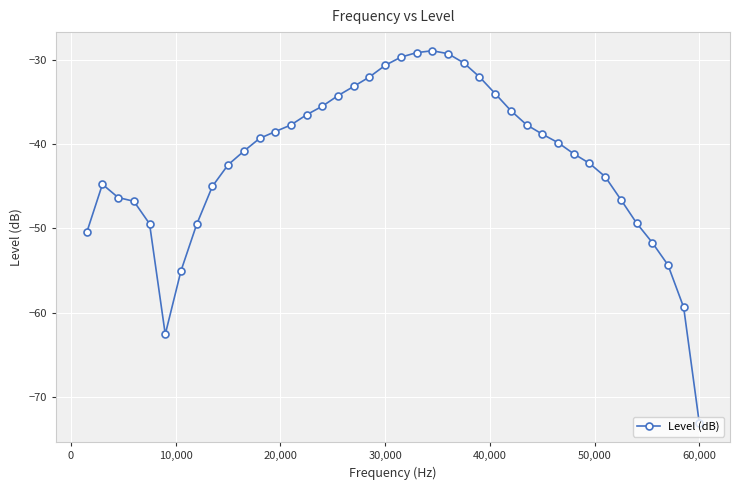

Count the number of values greater than -39.

18